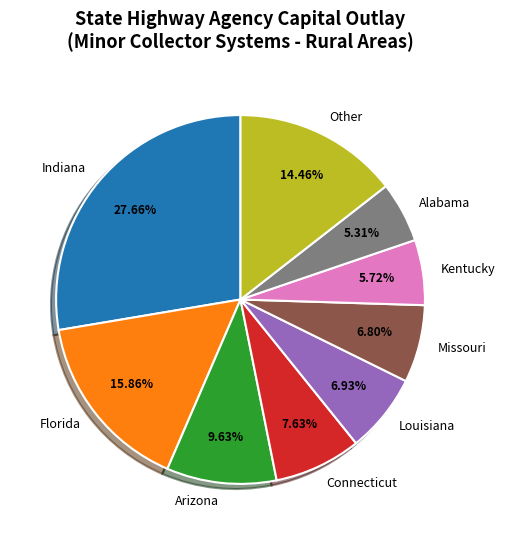

What is the ratio of the value at Florida to the value at Arizona?

1.6